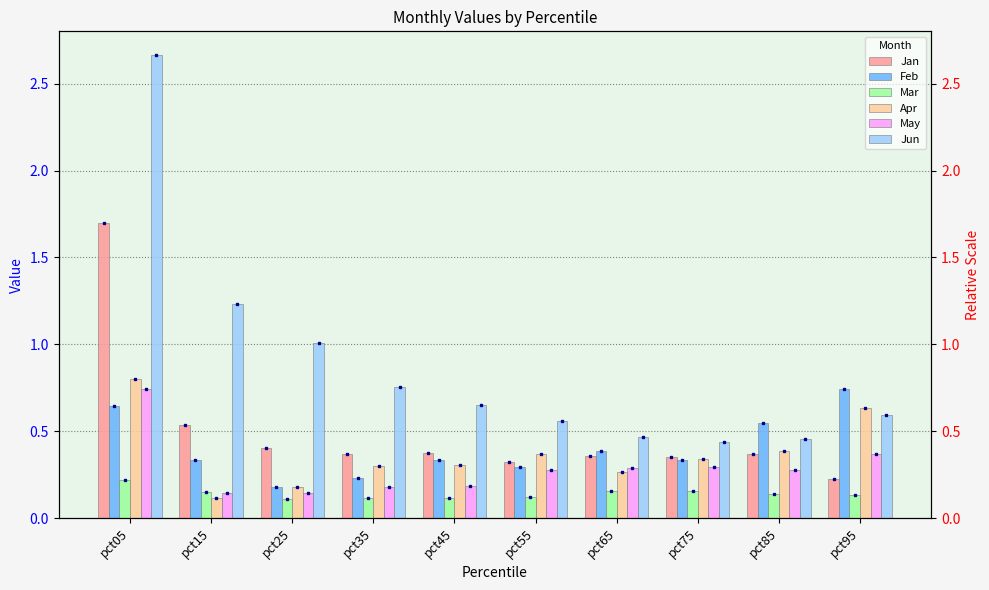

Reading left to right, transcribe all the data shown in this chart.

Jan: 1.7	0.5	0.4	0.4	0.4	0.3	0.4	0.4	0.4	0.2
Feb: 0.6	0.3	0.2	0.2	0.3	0.3	0.4	0.3	0.6	0.7
Mar: 0.2	0.2	0.1	0.1	0.1	0.1	0.2	0.2	0.1	0.1
Apr: 0.8	0.1	0.2	0.3	0.3	0.4	0.3	0.3	0.4	0.6
May: 0.7	0.1	0.1	0.2	0.2	0.3	0.3	0.3	0.3	0.4
Jun: 2.7	1.2	1.0	0.8	0.6	0.6	0.5	0.4	0.5	0.6